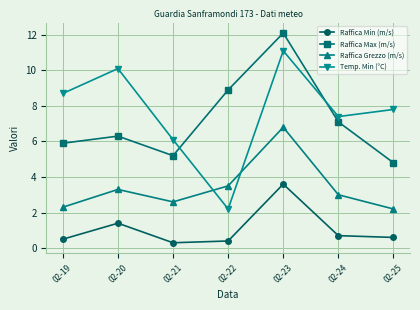

Reading left to right, extract all data points from this chart.

Raffica Min (m/s): 0.5	1.4	0.3	0.4	3.6	0.7	0.6
Raffica Max (m/s): 5.9	6.3	5.2	8.9	12.1	7.1	4.8
Raffica Grezzo (m/s): 2.3	3.3	2.6	3.5	6.8	3.0	2.2
Temp. Min (°C): 8.7	10.1	6.1	2.2	11.1	7.4	7.8